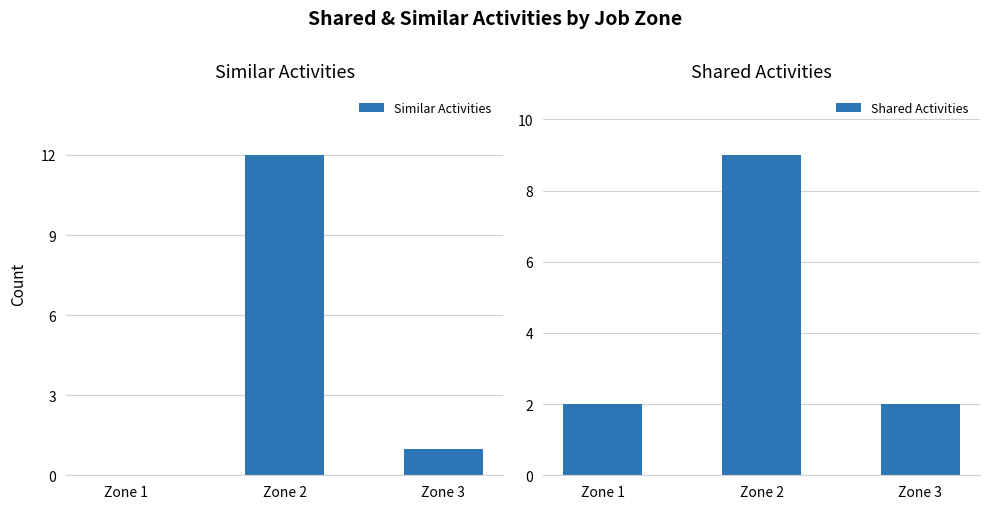

Which category has the lowest value across all series?

Zone 1